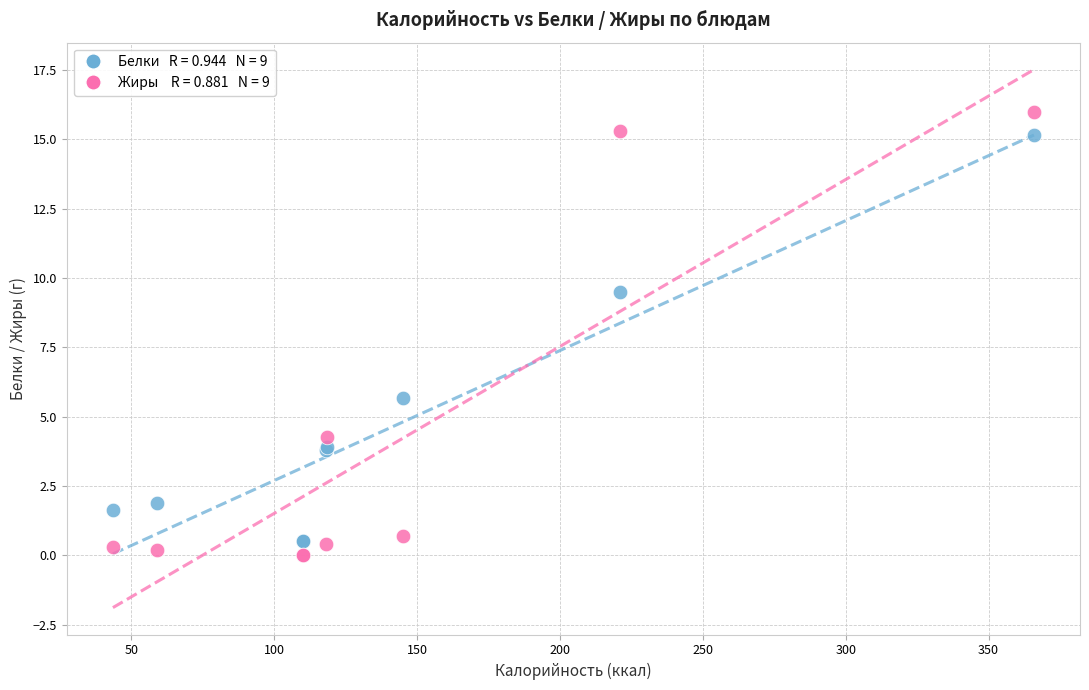

Across all series, what Y value is closest to 7?

5.7